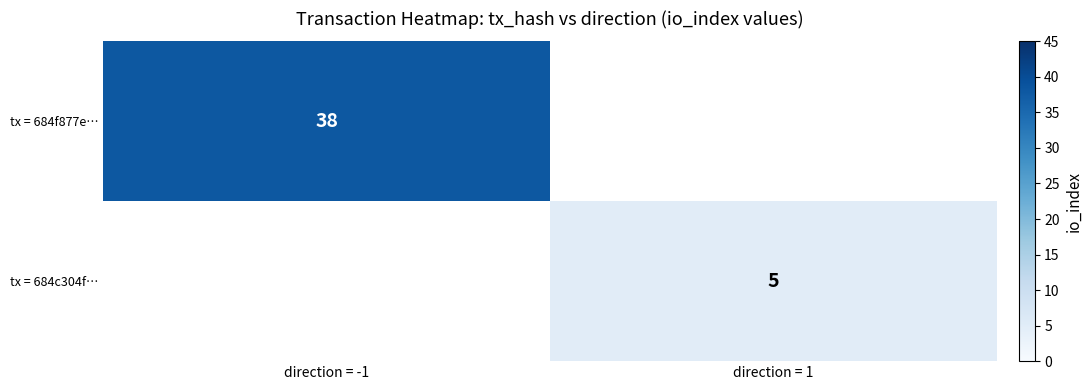

True or false: tx = 684c304f… has a value of 5 at direction = 1.

True